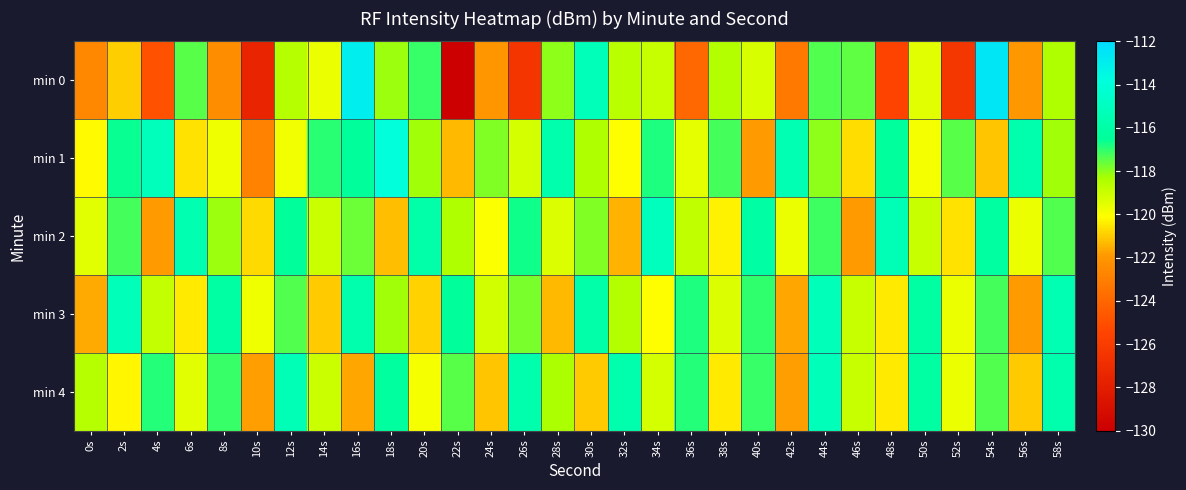

What is the difference between the highest and lowest values at 14s?

4.0